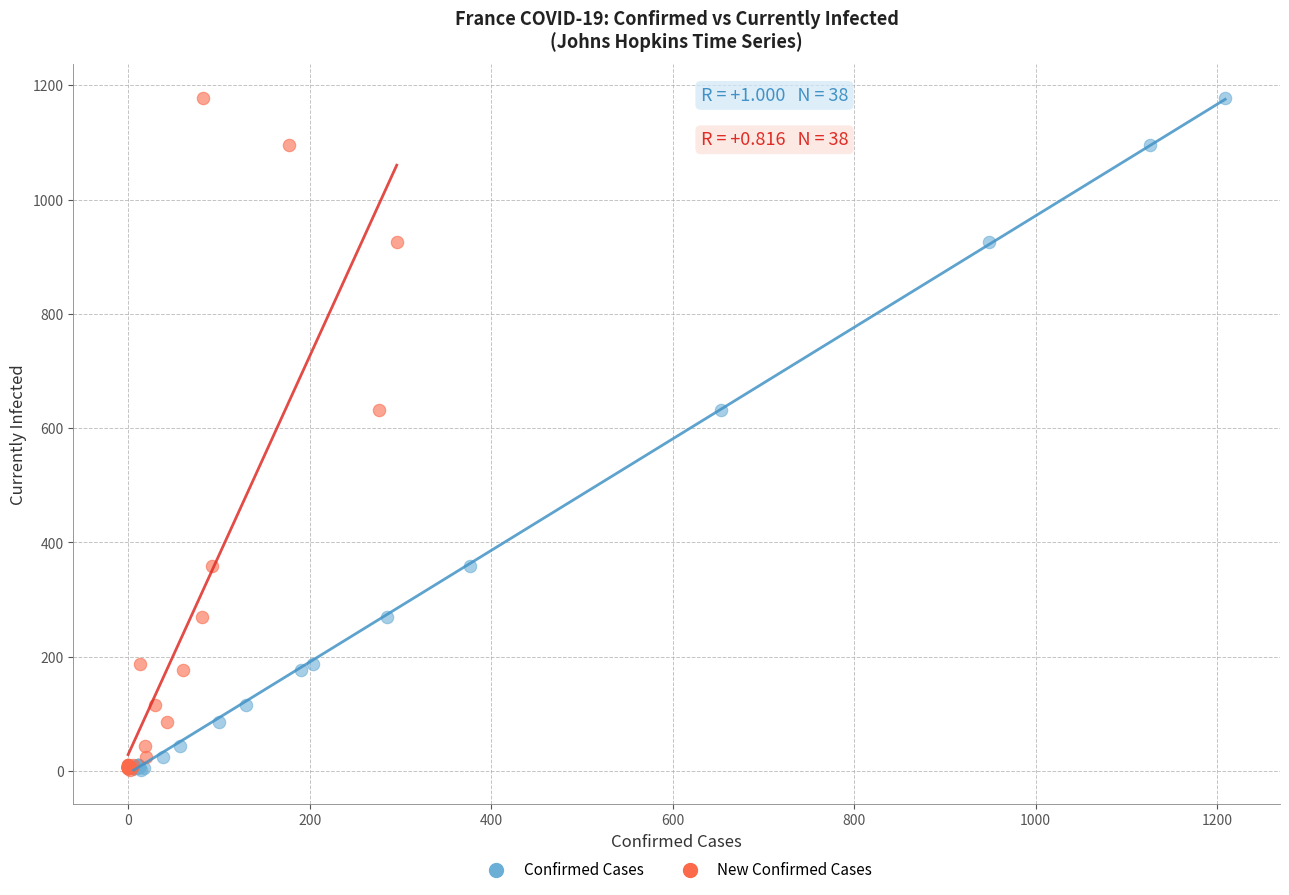

What are all the series names shown in the legend?

Confirmed Cases, New Confirmed Cases